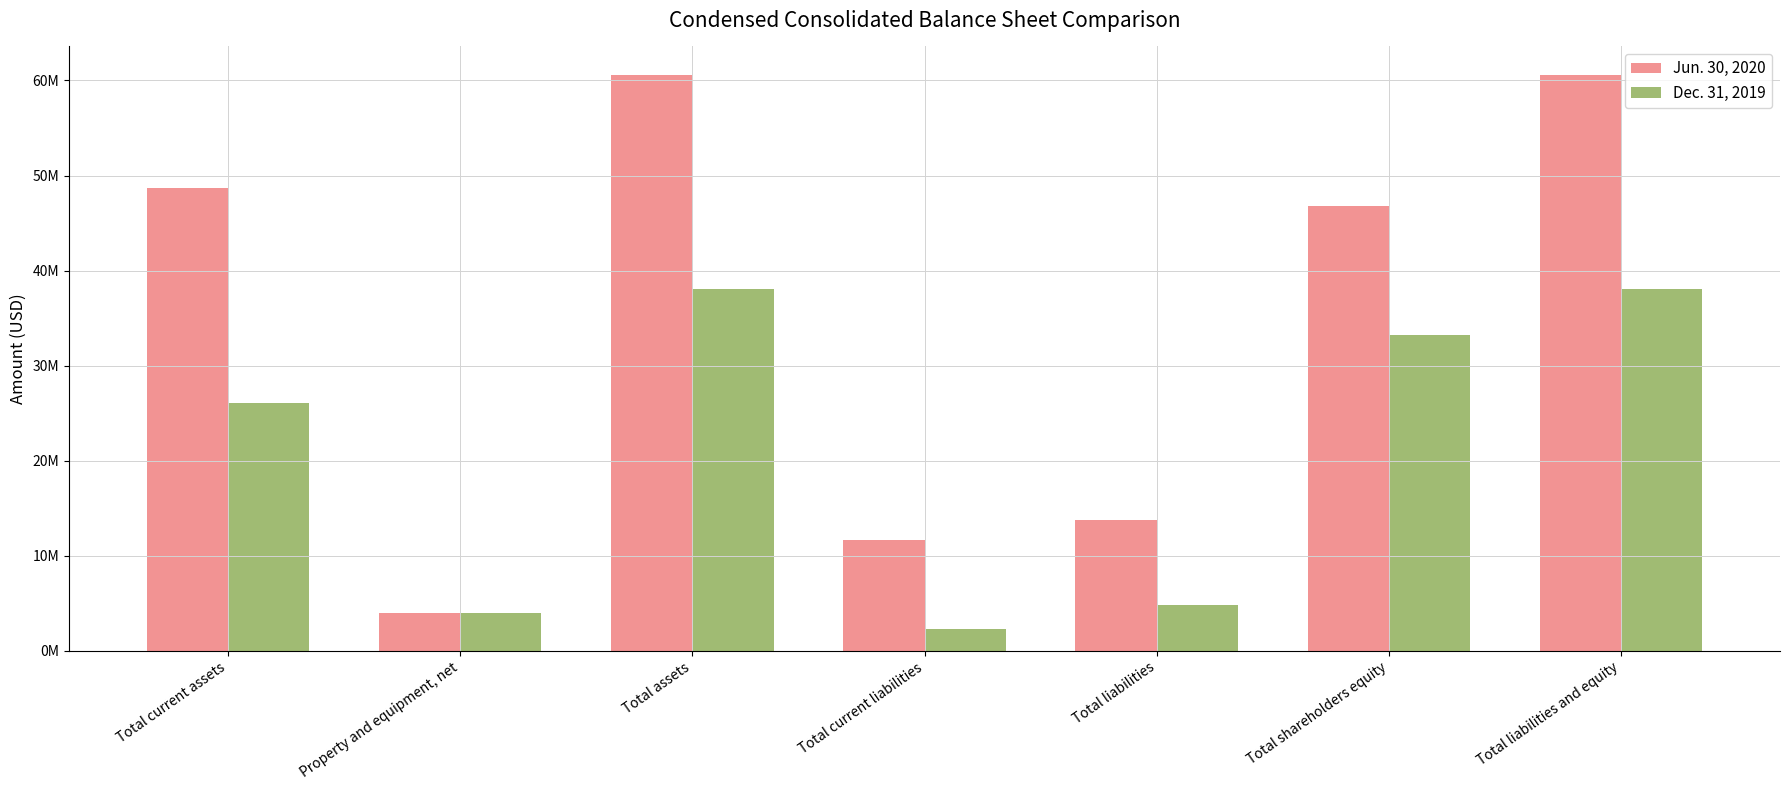

What is the total value across all series at Total liabilities?

18632000